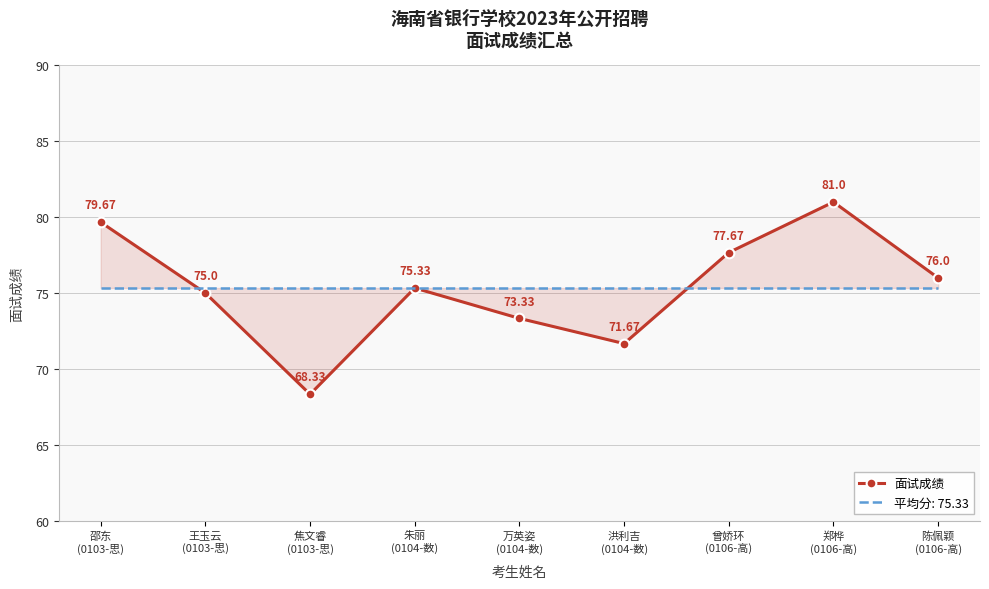

What is the sum of the values at 陈佩颖
(0106-高) and 王玉云
(0103-思)?

151.0